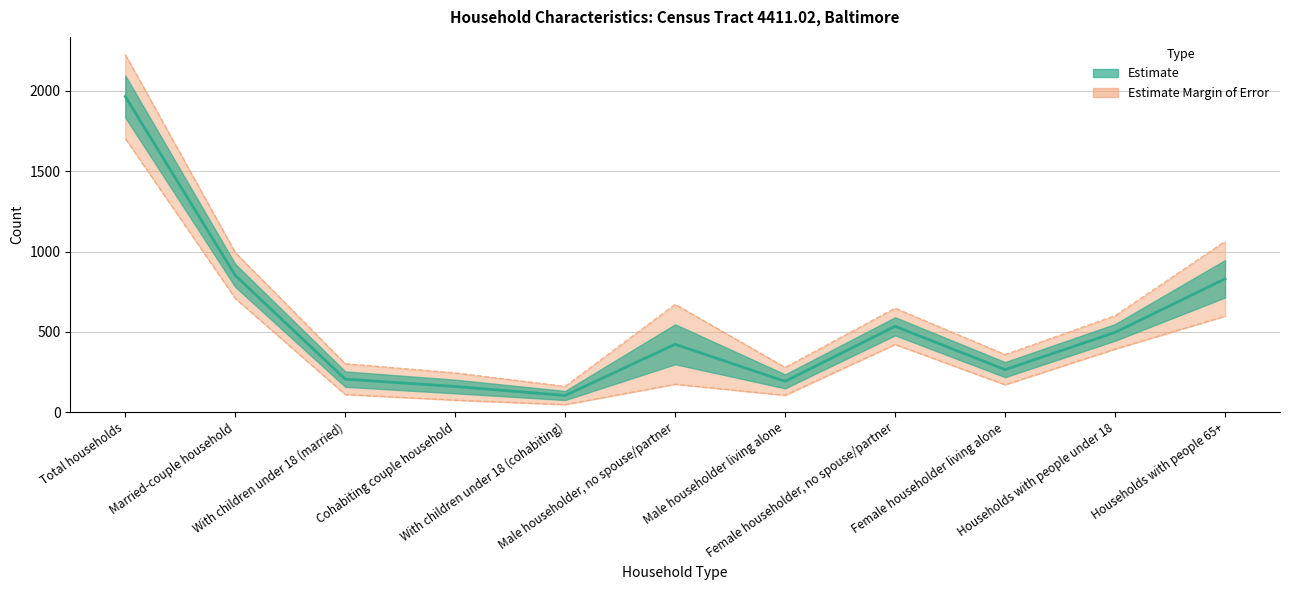

Reading left to right, what are all the values shown in this chart?

1966	851	205	159	103	422	191	534	264	496	830